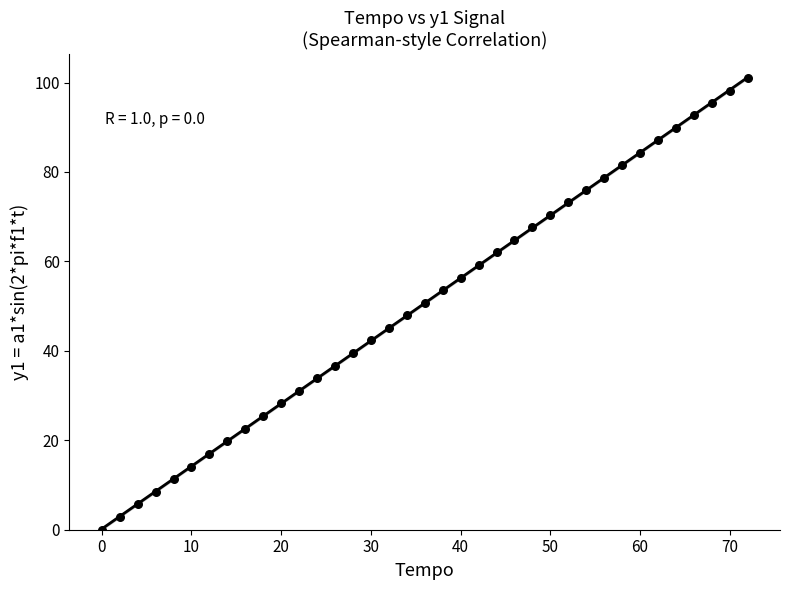

What is the range of X values (max minus min)?

72.0